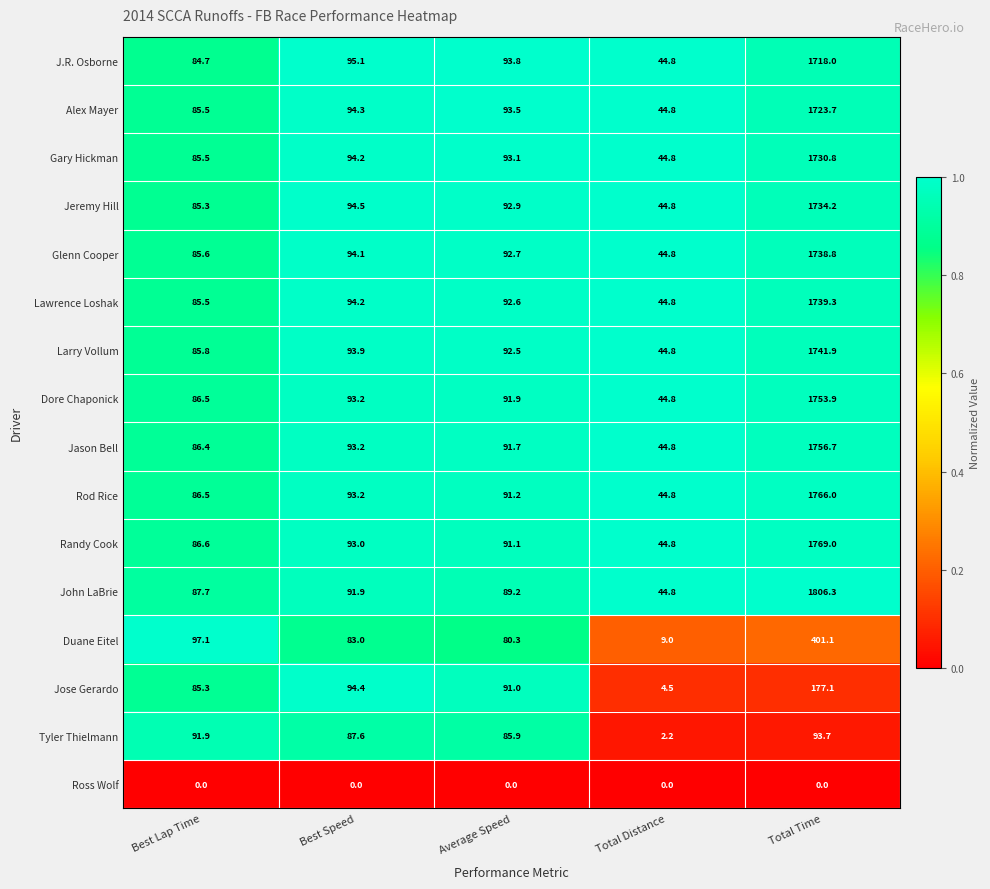

Read the Jose Gerardo value at Best Lap Time.

85.3